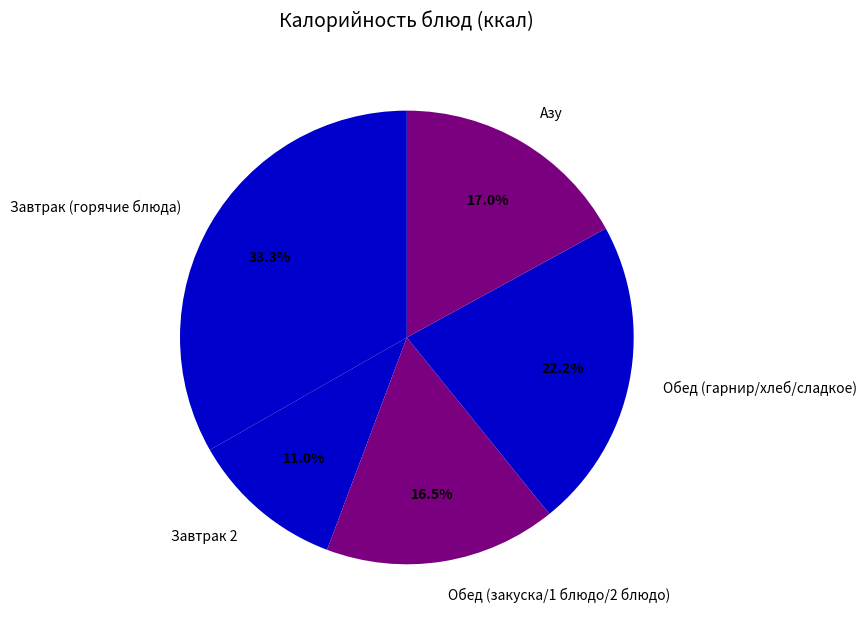

Is it true that Азу is 4% of the pie?

False